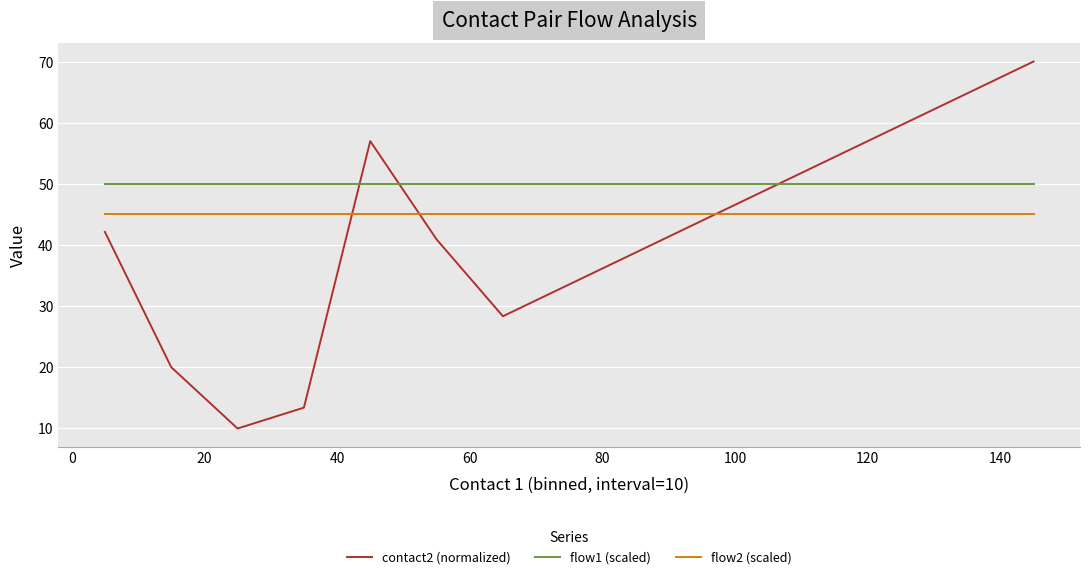

Which series has the widest spread of values?

contact2 (normalized)